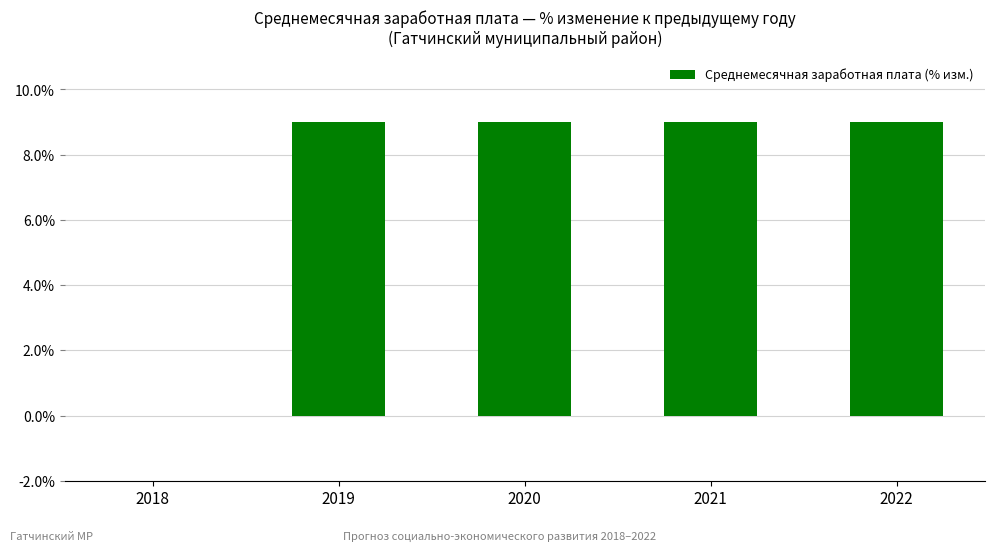

Reading left to right, what are all the values shown in this chart?

2018=0.0	2019=9.0	2020=9.0	2021=9.0	2022=9.0